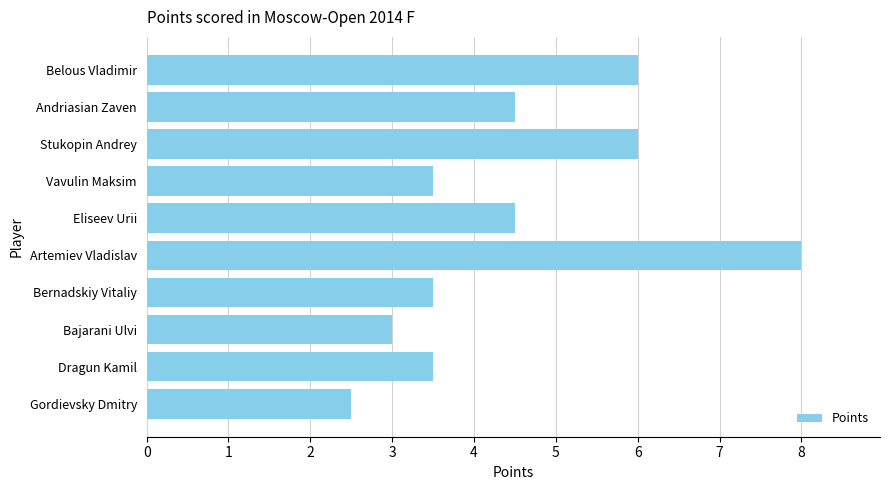

What is the difference between the maximum and minimum values?

5.5